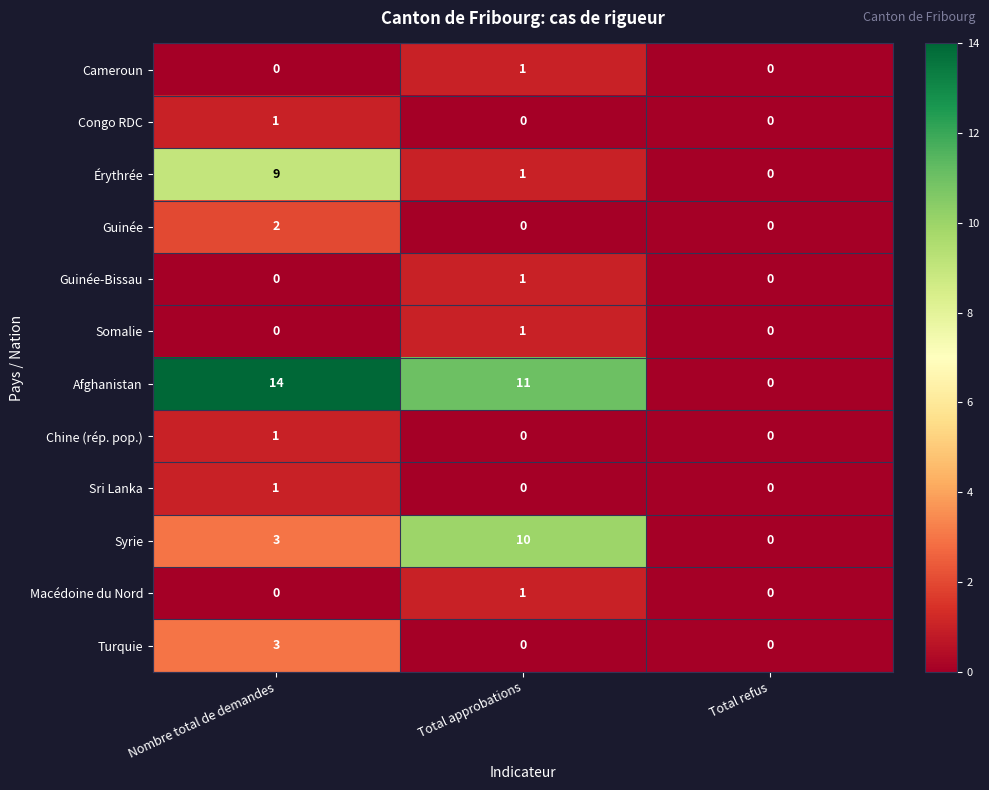

At which label is Syrie closest to 5?

Nombre total de demandes